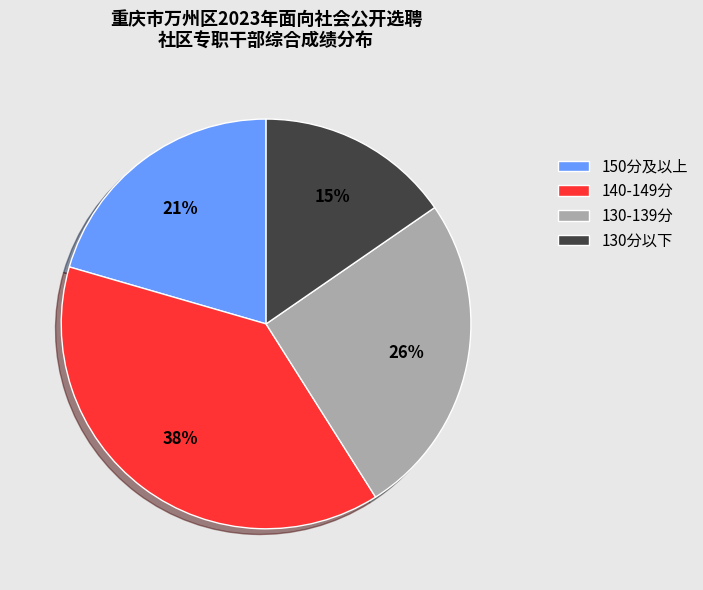

Is there a majority slice in this chart?

No